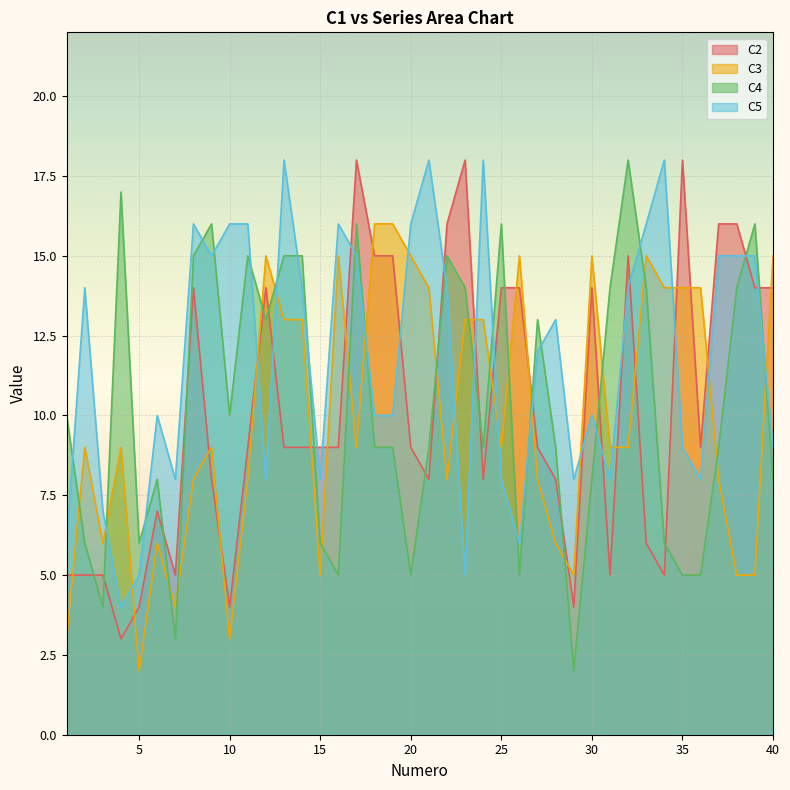

Where is the first local minimum for C4?

3